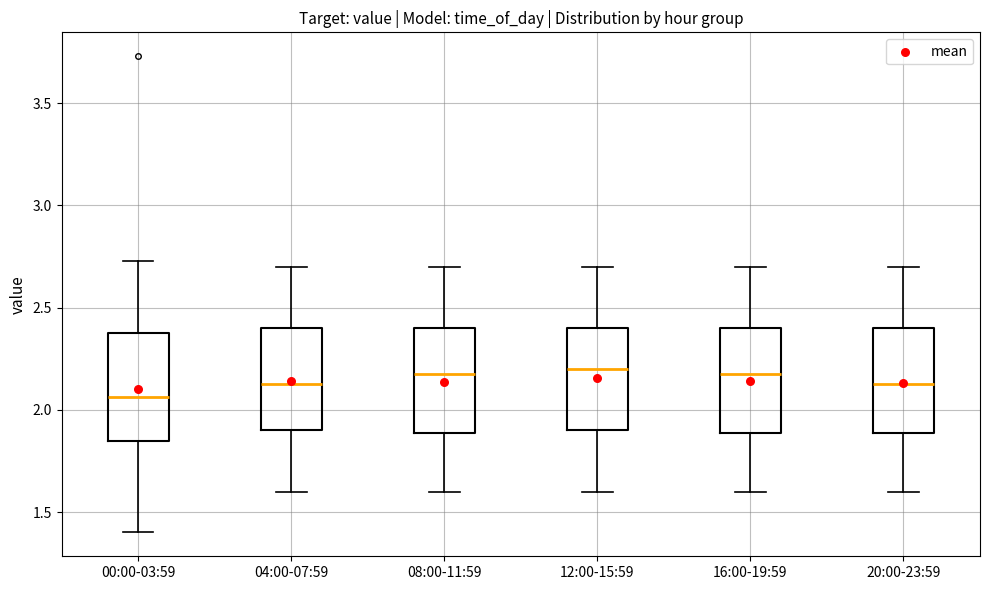

Reading left to right, read every box against the y-axis: the position of its median line, the range the box covers, and the ends of its whiskers. The values are not printed on the chart, so give them approximately, as read against the axis.

00:00-03:59: median 2.05, box 1.85 to 2.40, whiskers 1.40 to 2.75
04:00-07:59: median 2.15, box 1.90 to 2.40, whiskers 1.60 to 2.70
08:00-11:59: median 2.20, box 1.90 to 2.40, whiskers 1.60 to 2.70
12:00-15:59: median 2.20, box 1.90 to 2.40, whiskers 1.60 to 2.70
16:00-19:59: median 2.20, box 1.90 to 2.40, whiskers 1.60 to 2.70
20:00-23:59: median 2.15, box 1.90 to 2.40, whiskers 1.60 to 2.70